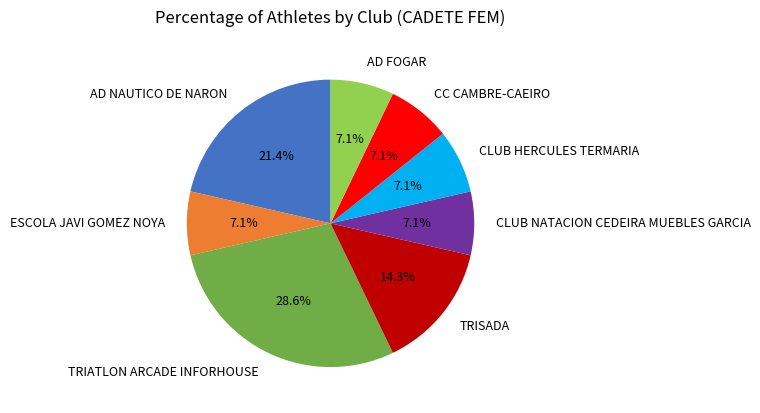

To the nearest percent, what is the difference between the CLUB HERCULES TERMARIA and AD NAUTICO DE NARON slice percentages?

14%